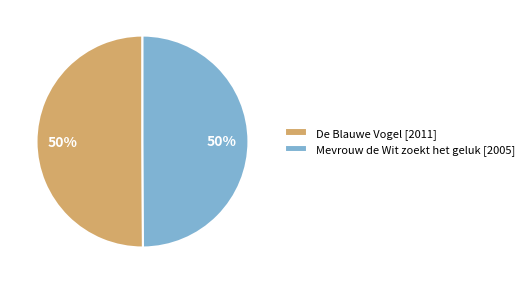

To the nearest percent, what is the combined percentage of De Blauwe Vogel [2011] and Mevrouw de Wit zoekt het geluk [2005]?

100%